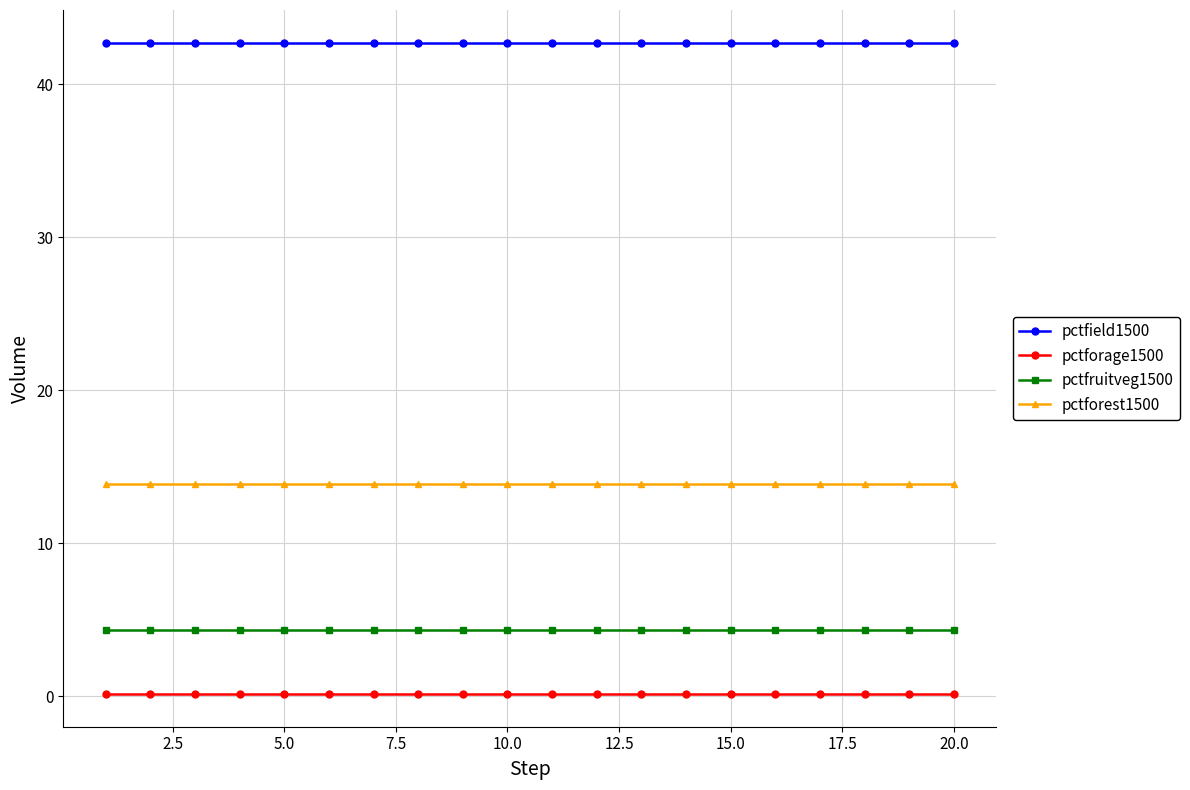

What is the value of the pctfield1500 point at the 18th from the left?

42.7